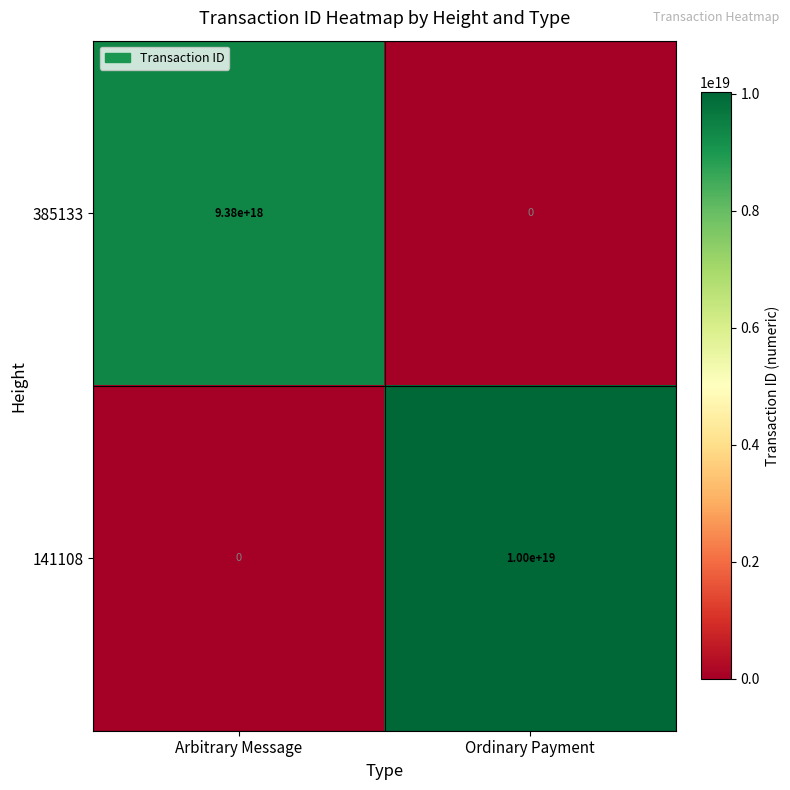

Which series has the widest spread of values?

141108